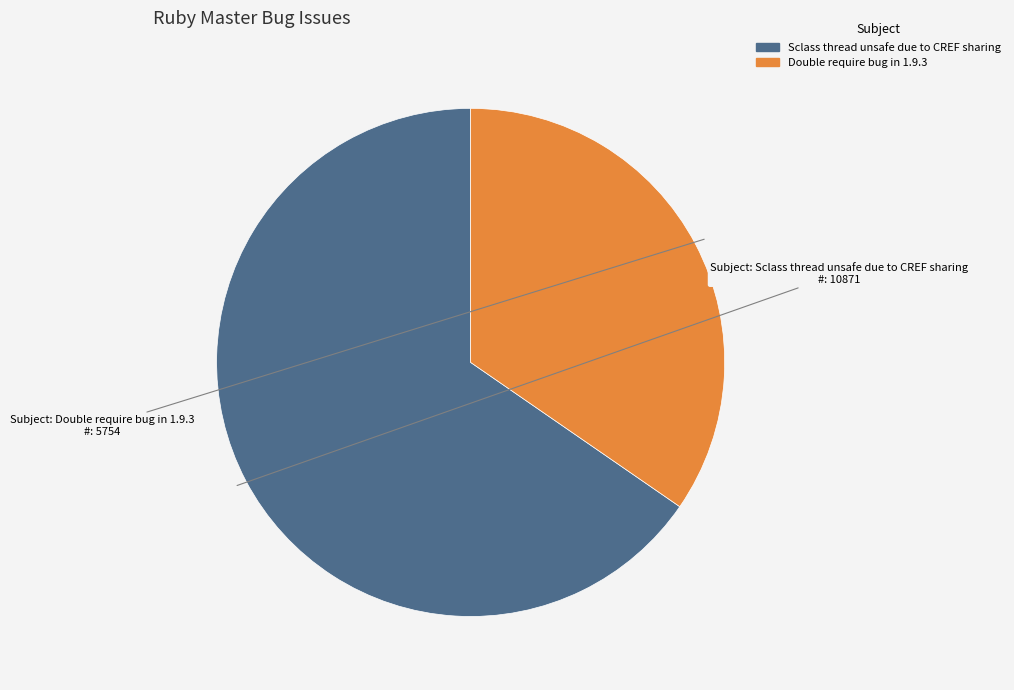

What is the majority slice?

Sclass thread unsafe due to CREF sharing